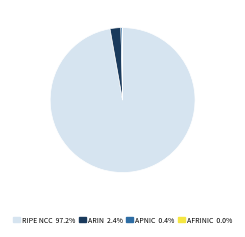

To the nearest percent, what is the difference between the ARIN and RIPE NCC slice percentages?

95%